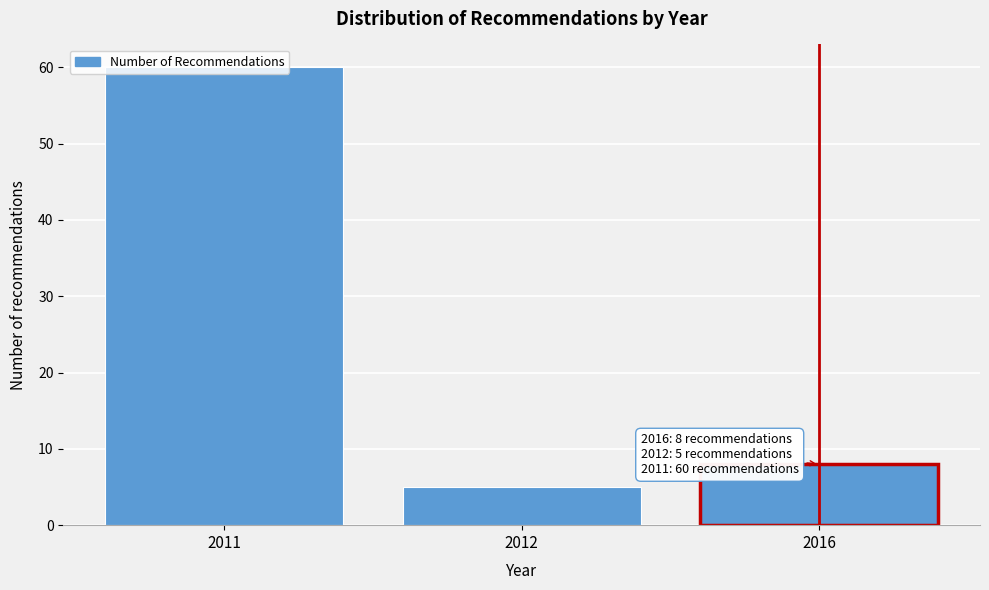

What is the change in value from 2011 to 2012?

-55